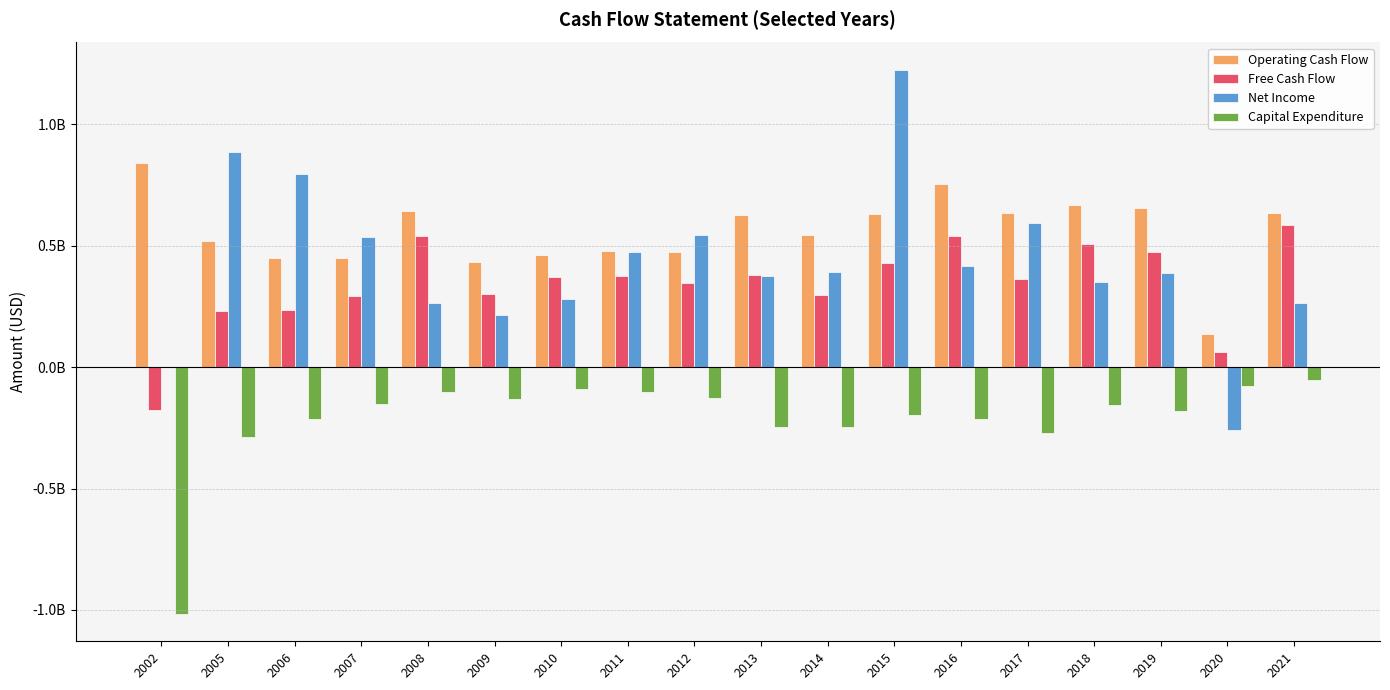

Reading right to left, list all the values displayed in this chart.

Operating Cash Flow: 2021=636000000.0	2020=137000000.0	2019=653000000.0	2018=666000000.0	2017=634000000.0	2016=752000000.0	2015=628000000.0	2014=543000000.0	2013=624000000.0	2012=472000000.0	2011=479000000.0	2010=462000000.0	2009=432000000.0	2008=641000000.0	2007=447004366.5	2006=450000000.0	2005=520000000.0	2002=839492224.9
Free Cash Flow: 2021=584000000.0	2020=61000000.0	2019=474000000.0	2018=508000000.0	2017=361000000.0	2016=540000000.0	2015=429000000.0	2014=297000000.0	2013=379000000.0	2012=344000000.0	2011=376000000.0	2010=371000000.0	2009=299000000.0	2008=539000000.0	2007=293001730.3	2006=235000000.0	2005=231000000.0	2002=-177313311.1
Net Income: 2021=265000000.0	2020=-260000000.0	2019=386000000.0	2018=352000000.0	2017=593000000.0	2016=417000000.0	2015=1224000000.0	2014=392000000.0	2013=374000000.0	2012=545000000.0	2011=473000000.0	2010=280000000.0	2009=214000000.0	2008=262000000.0	2007=534000015.2	2006=793000000.0	2005=886000000.0	2002=0.0
Capital Expenditure: 2021=-52000000.0	2020=-76000000.0	2019=-179000000.0	2018=-158000000.0	2017=-273000000.0	2016=-212000000.0	2015=-199000000.0	2014=-246000000.0	2013=-245000000.0	2012=-128000000.0	2011=-103000000.0	2010=-91000000.0	2009=-133000000.0	2008=-102000000.0	2007=-154002636.2	2006=-215000000.0	2005=-289000000.0	2002=-1016805535.9